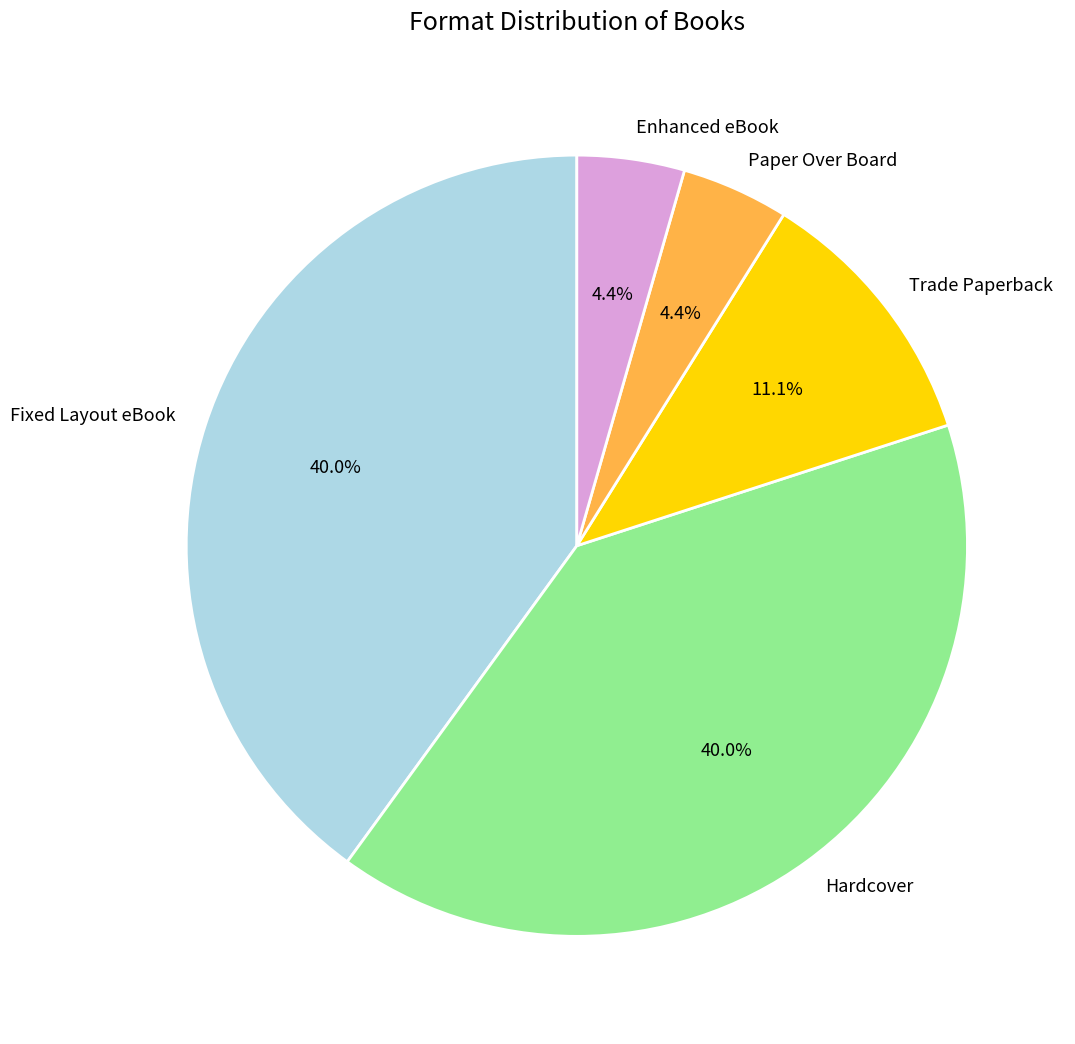

What percentage do Enhanced eBook and Hardcover together represent?

44.4%